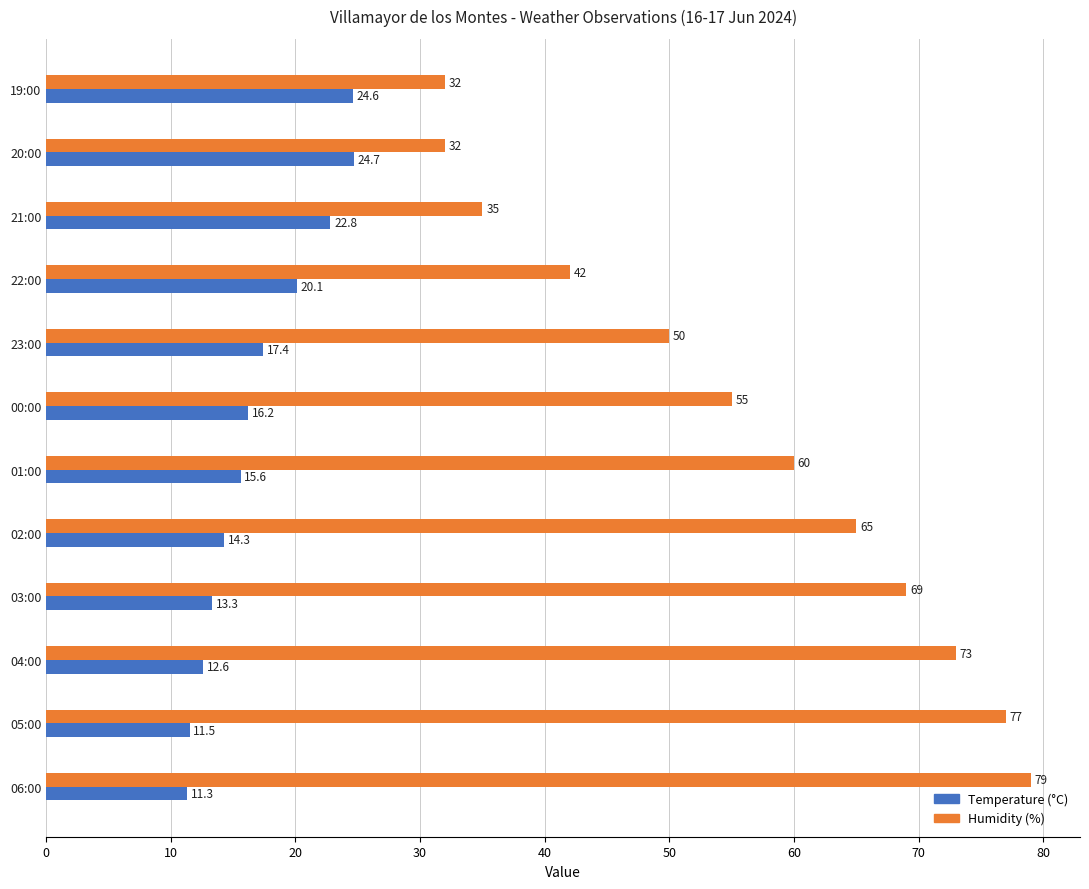

List the labels in order of Temperature (°C) value, smallest first.

06:00, 05:00, 04:00, 03:00, 02:00, 01:00, 00:00, 23:00, 22:00, 21:00, 19:00, 20:00